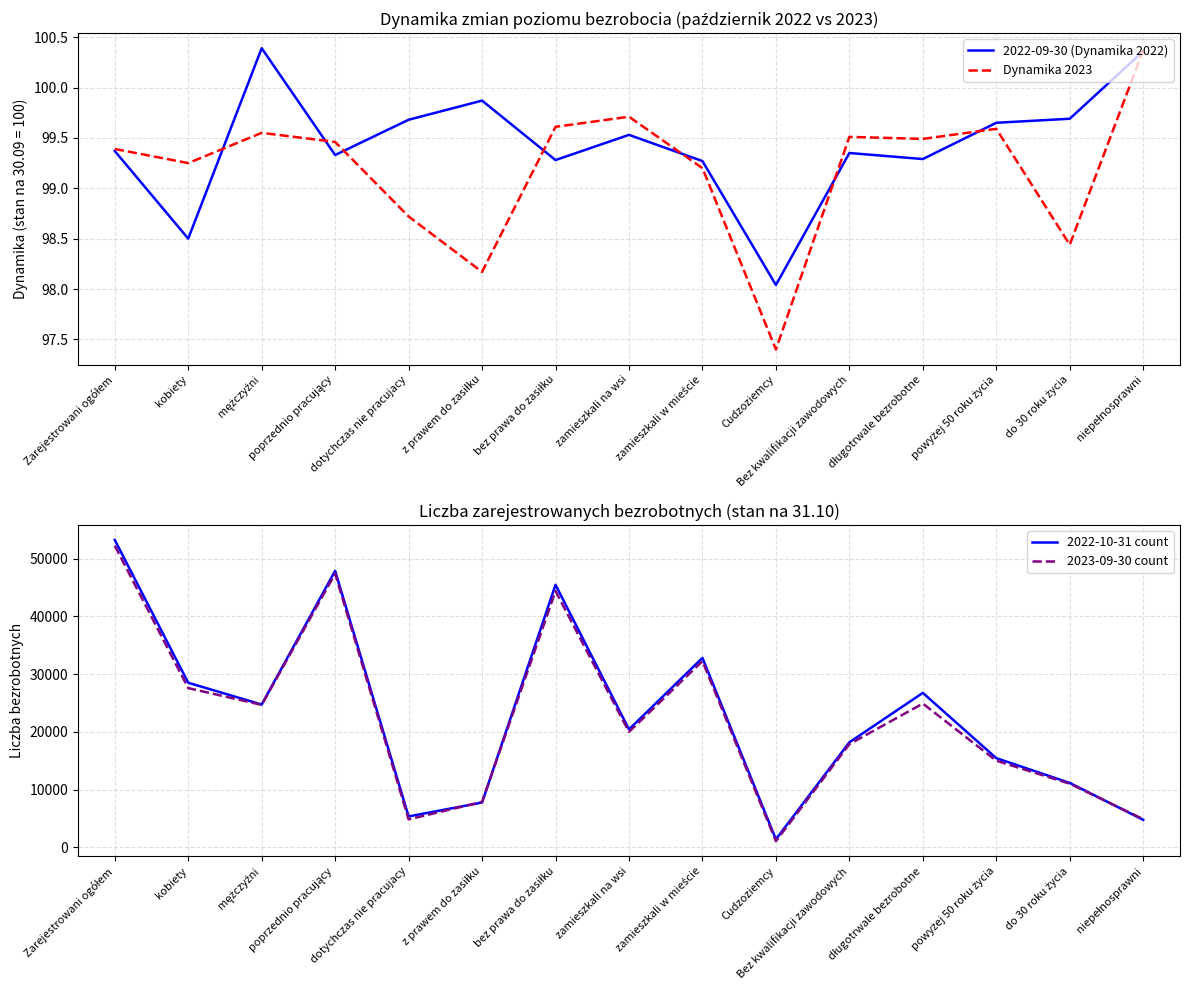

What is the label of the 7th point from the right?

zamieszkali w mieście